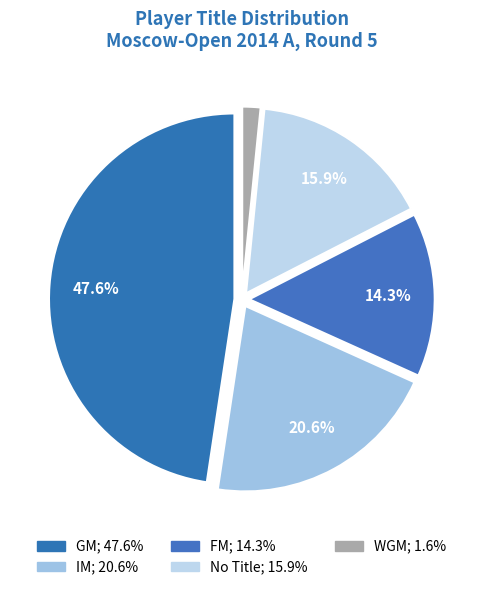

How many slices are in this pie chart?

5